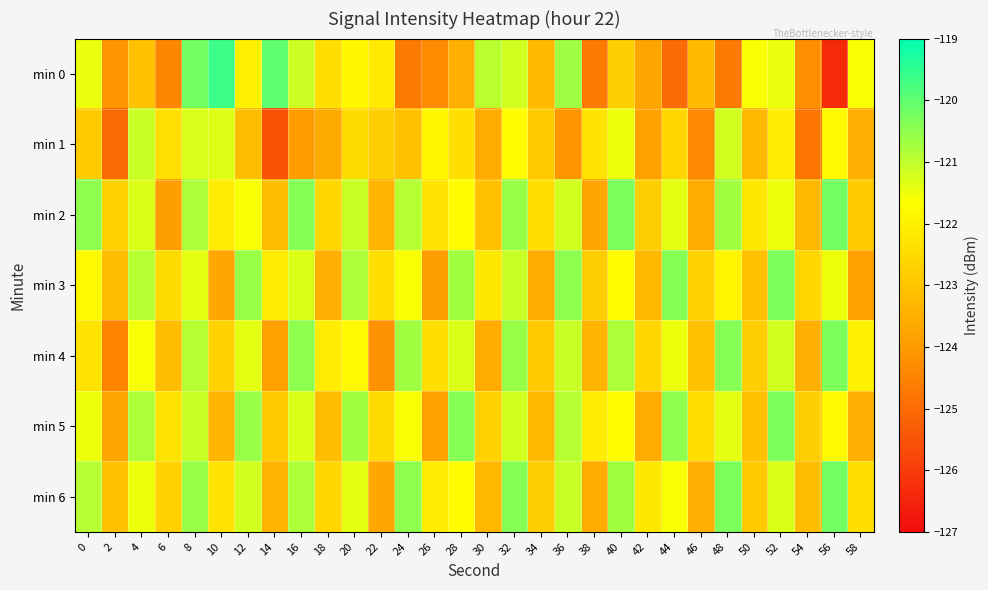

What is the spread (max minus min) of values at 14?

5.5